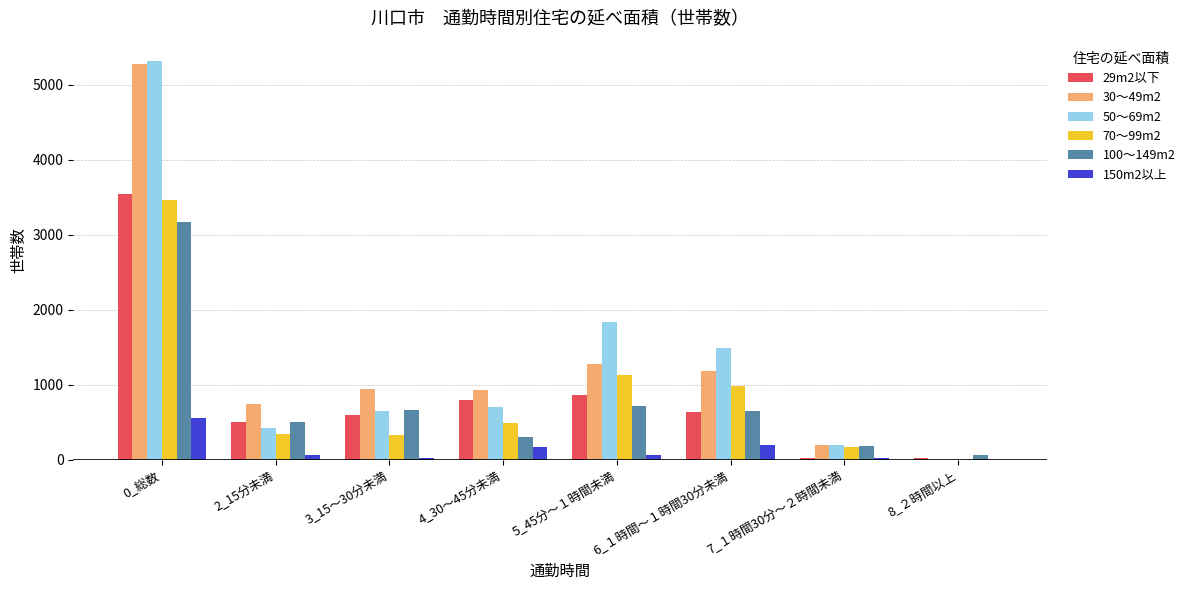

At which category is the sum across all series the highest?

0_総数